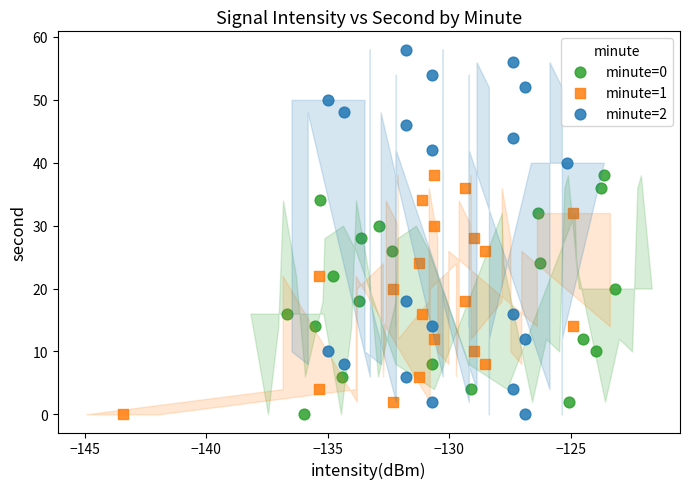

What are all the series names shown in the legend?

minute=0, minute=1, minute=2